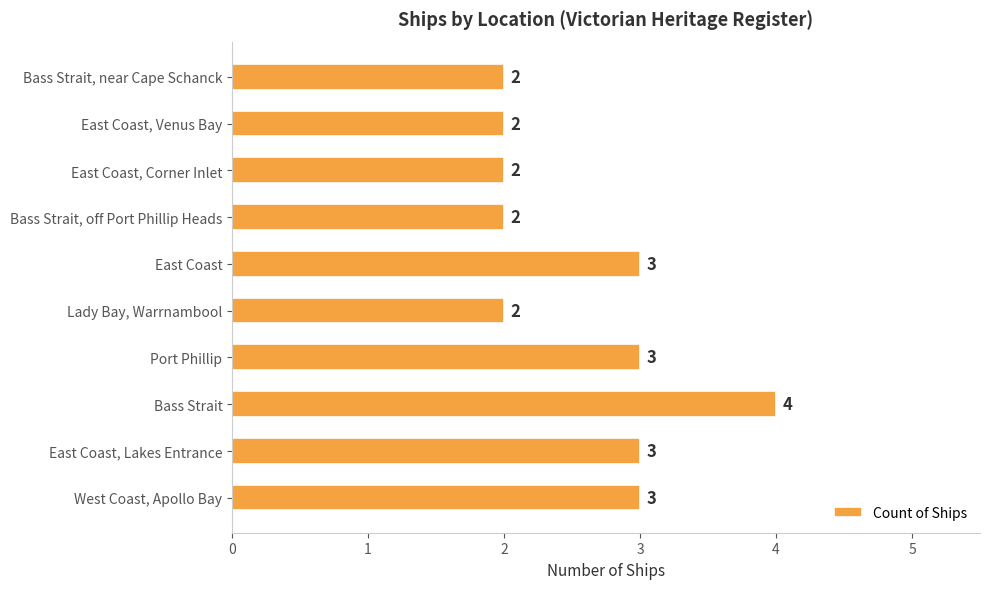

How many categories are shown in the chart?

10